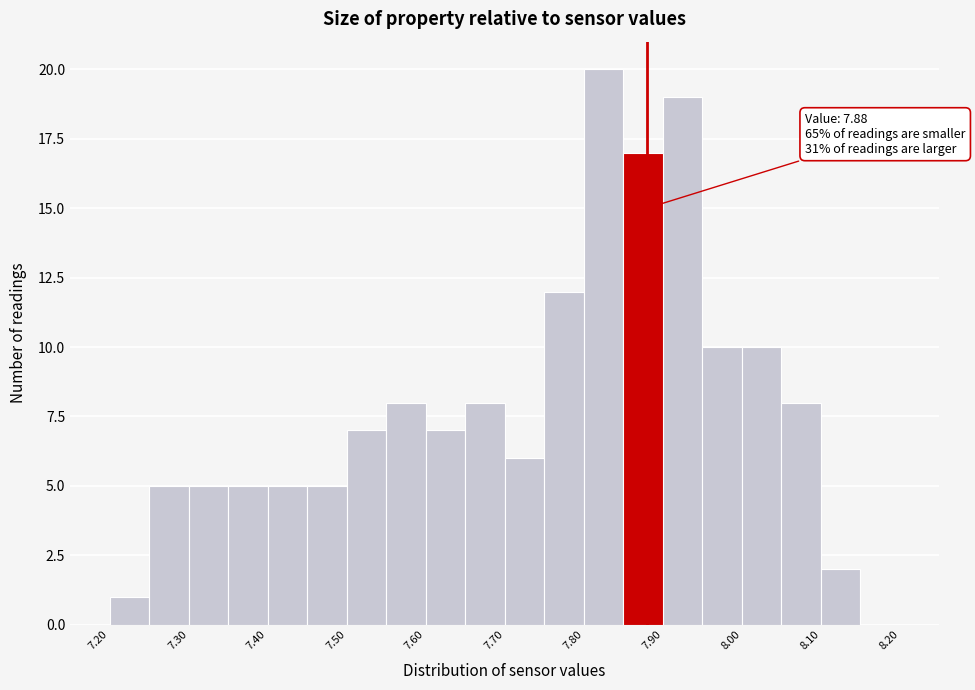

Over which range of the x-axis is the bar tallest?

7.80 to 7.85